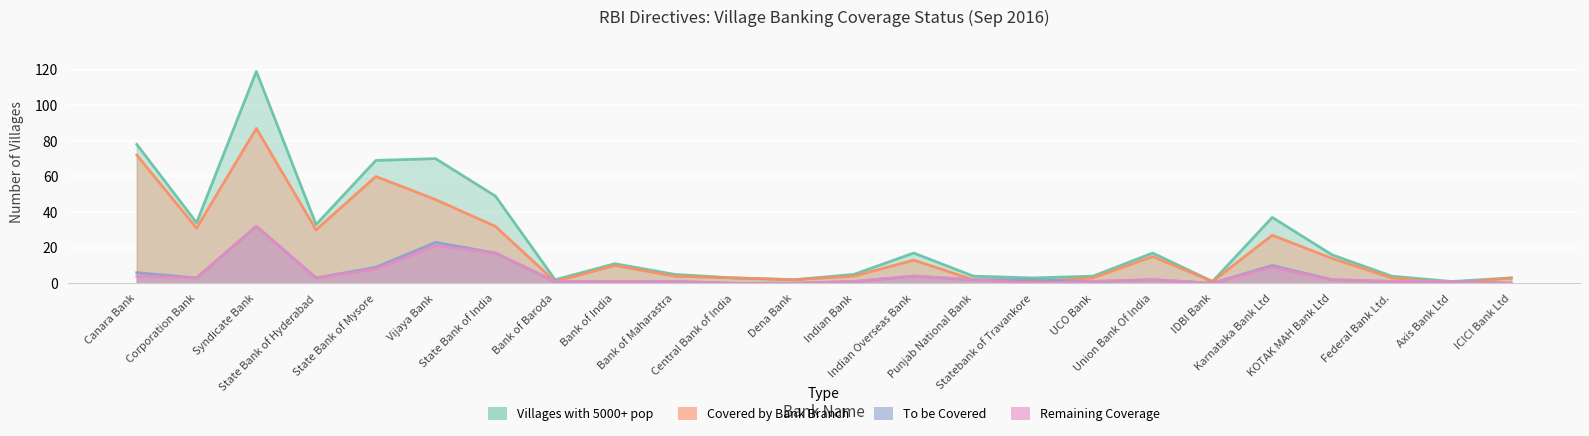

What is the difference between the highest and lowest values at Statebank of Travankore?

3